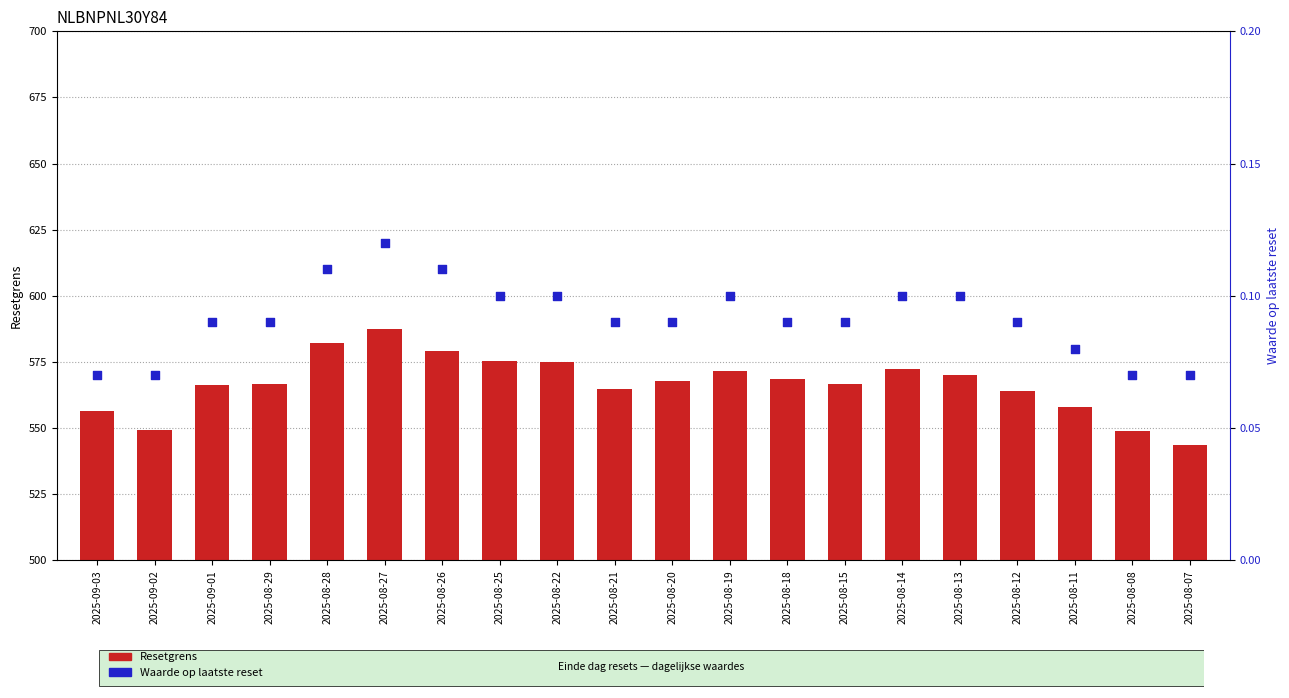

What is the total value across all series at 2025-08-12?

564.3